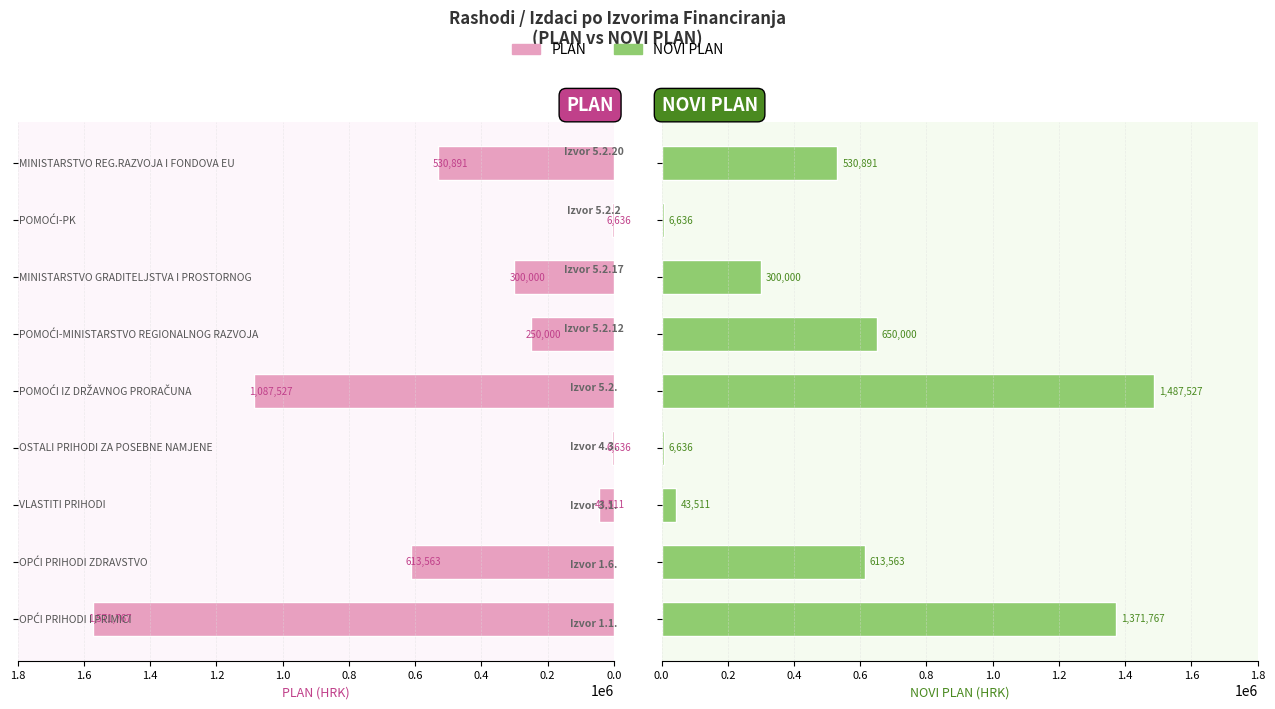

List the series in order of their overall mean, lowest first.

PLAN, NOVI PLAN